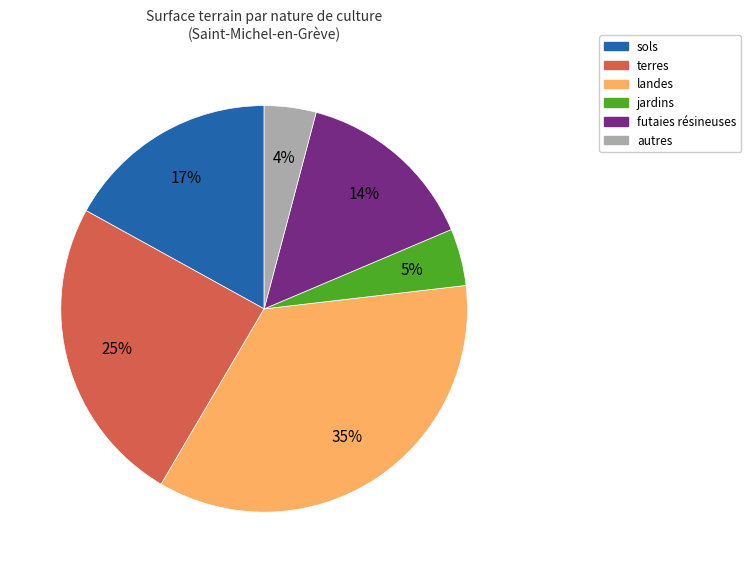

Is there any slice that represents more than half of the pie?

No